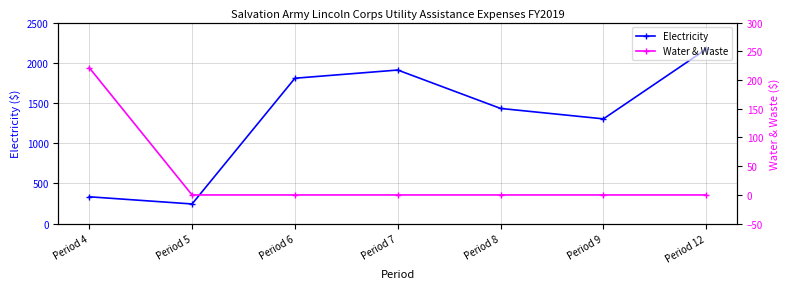

True or false: Water & Waste and Electricity cross at least once.

False